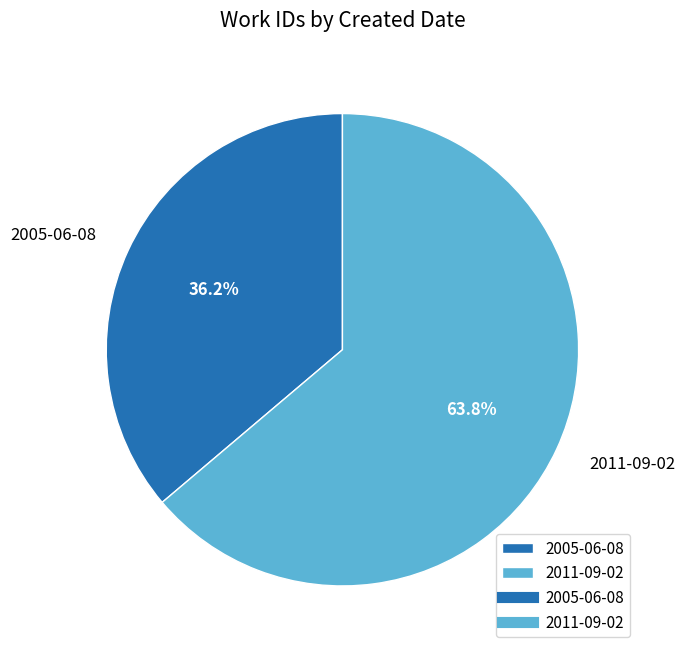

Does 2005-06-08 account for over 50% of the chart?

No